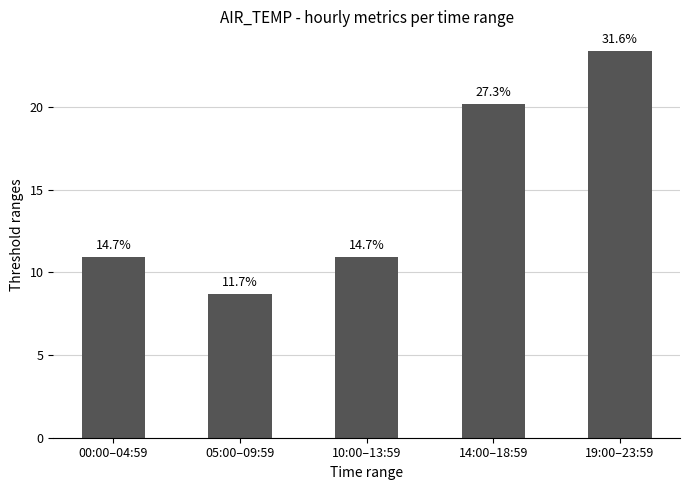

What is the label of the 4th bar from the left?

14:00–18:59